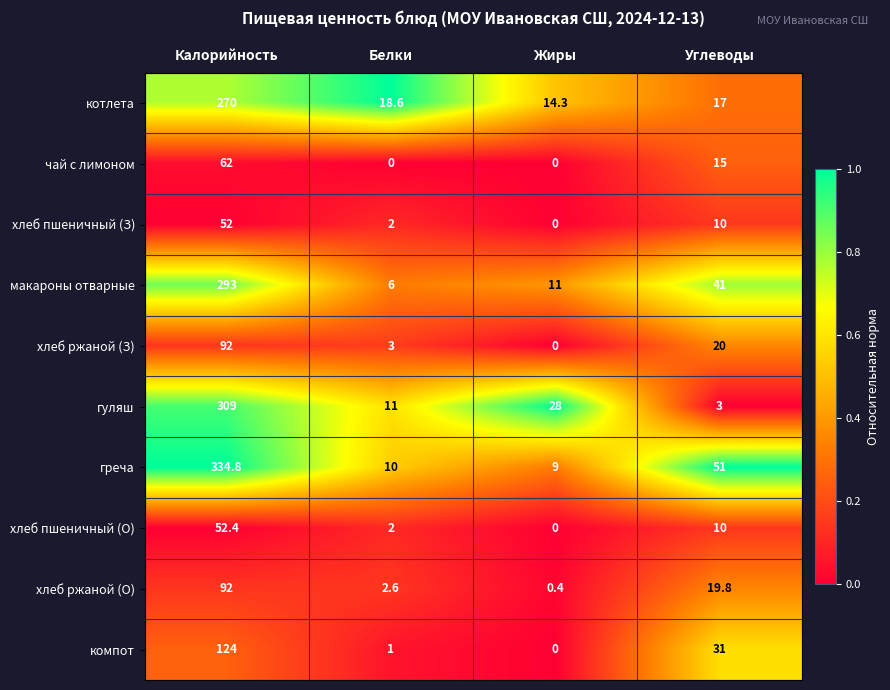

What is the highest value of the хлеб ржаной (О) series?

92.0